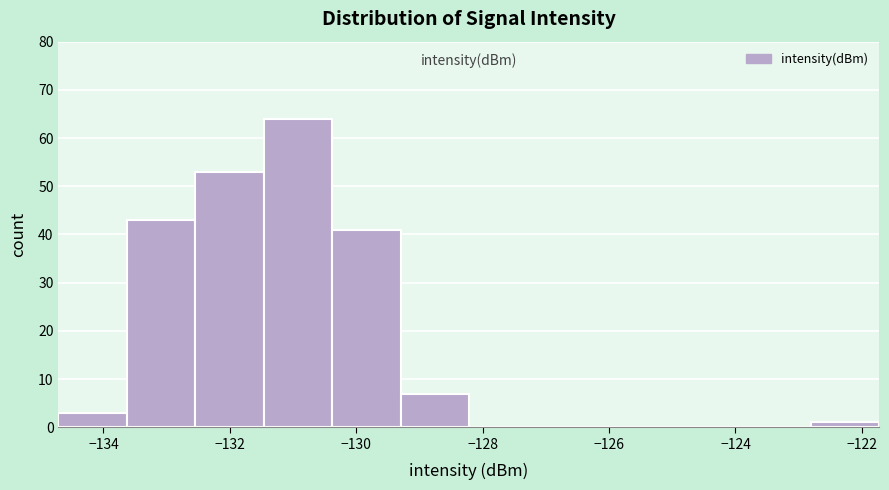

Which range on the x-axis has the tallest bar?

-131.4 to -130.4